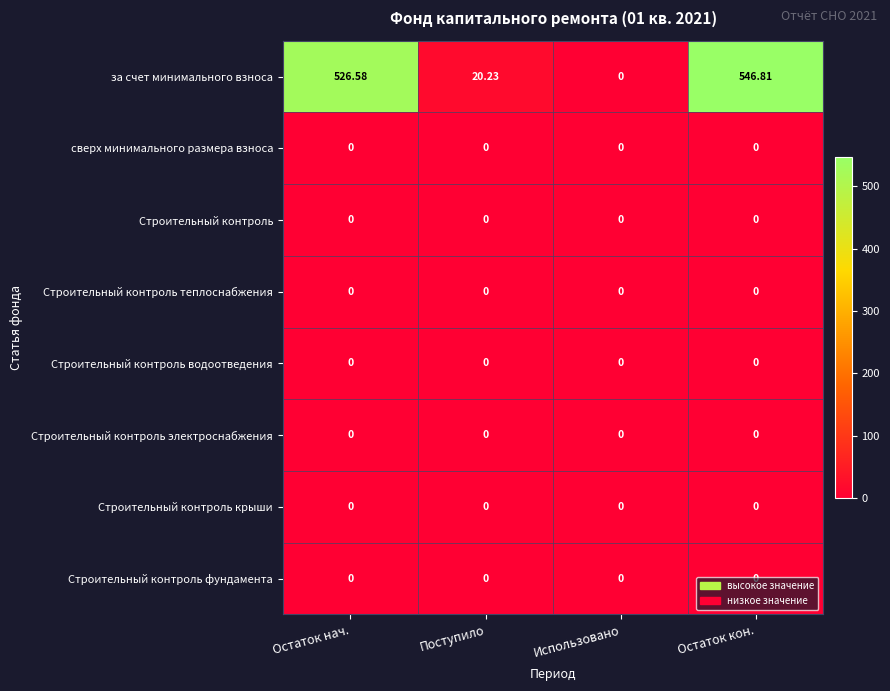

At which category is the sum across all series the highest?

Остаток кон.